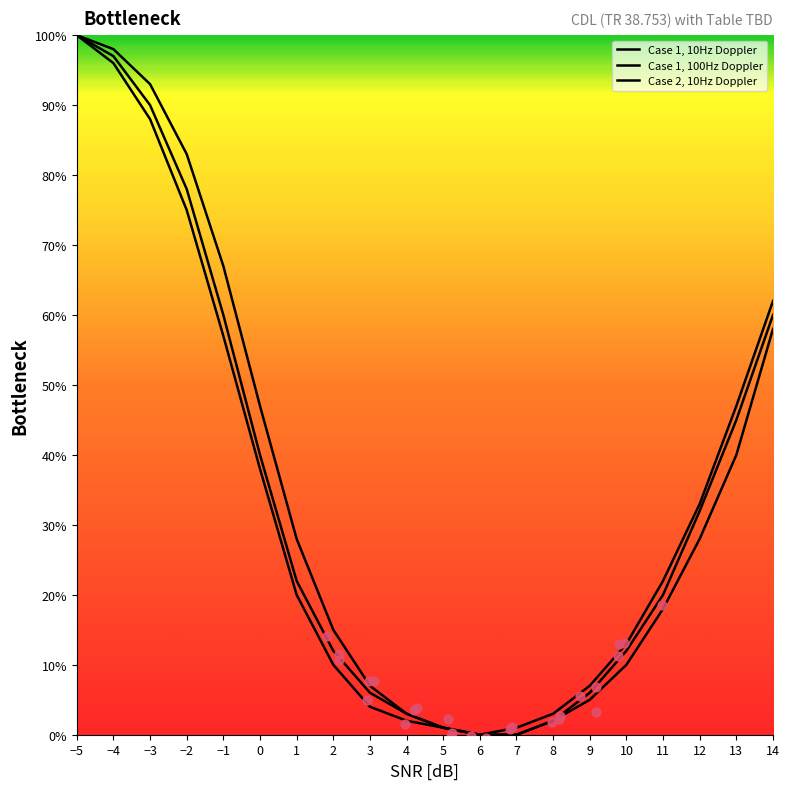

What are all the series names shown in the legend?

Case 1, 10Hz Doppler, Case 1, 100Hz Doppler, Case 2, 10Hz Doppler